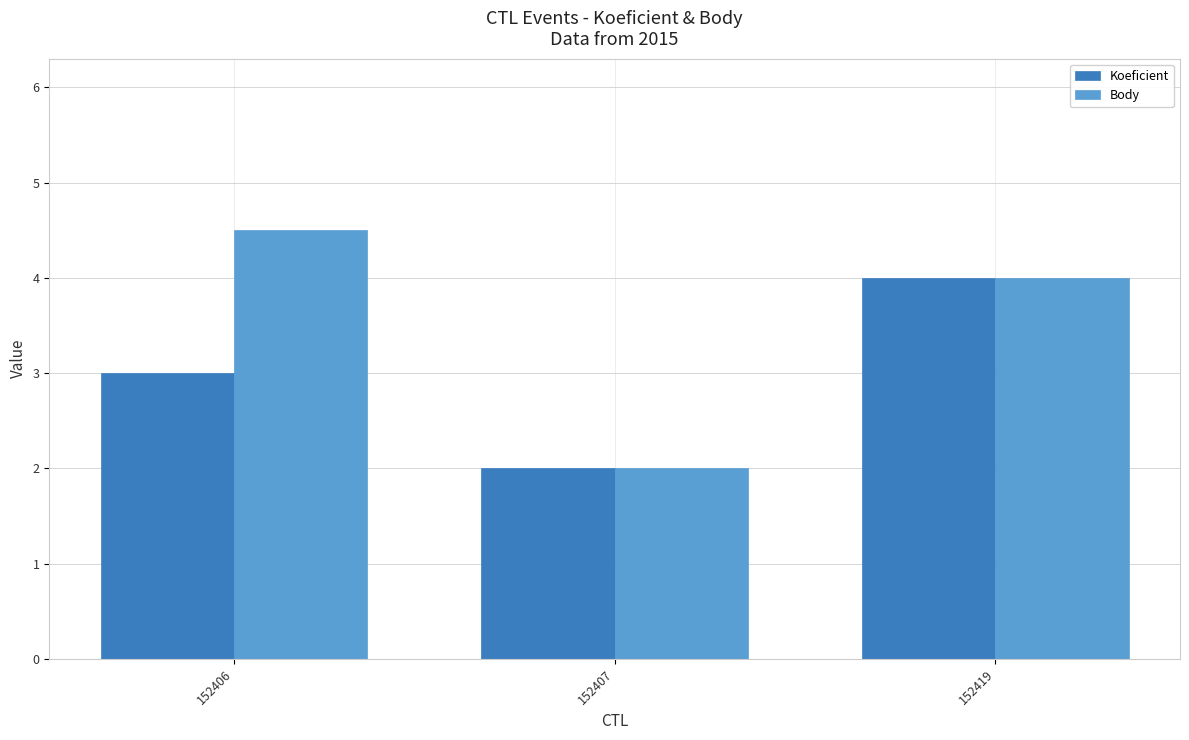

What is the total value across all series at 152406?

7.5